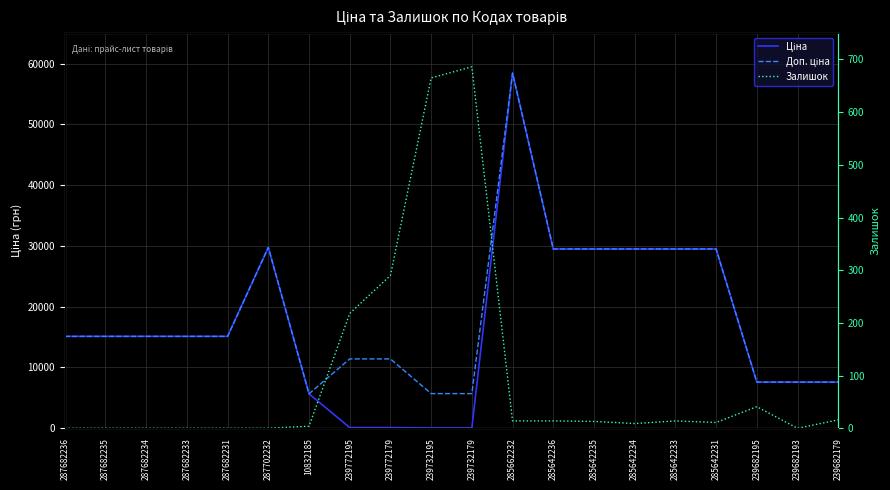

Which series changed the most between 287682233 and 285642234?

Ціна